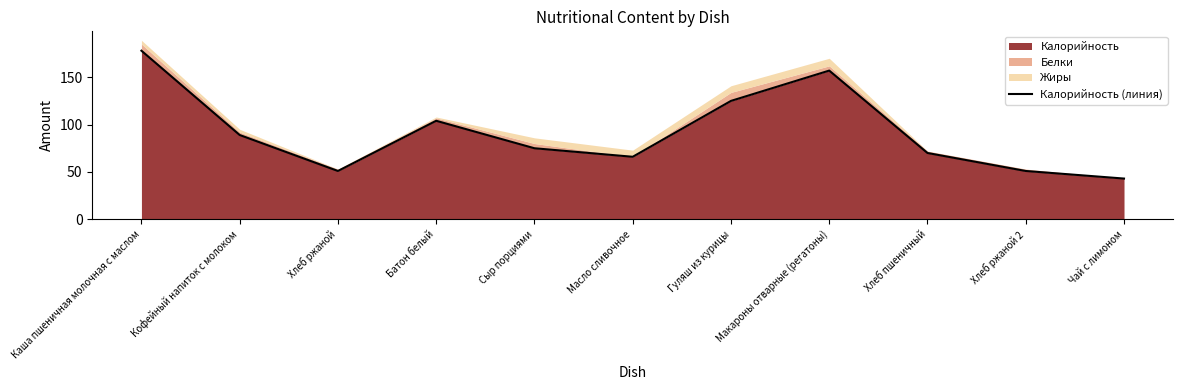

The chart shows a value of 161 at Батон белый. True or false?

False